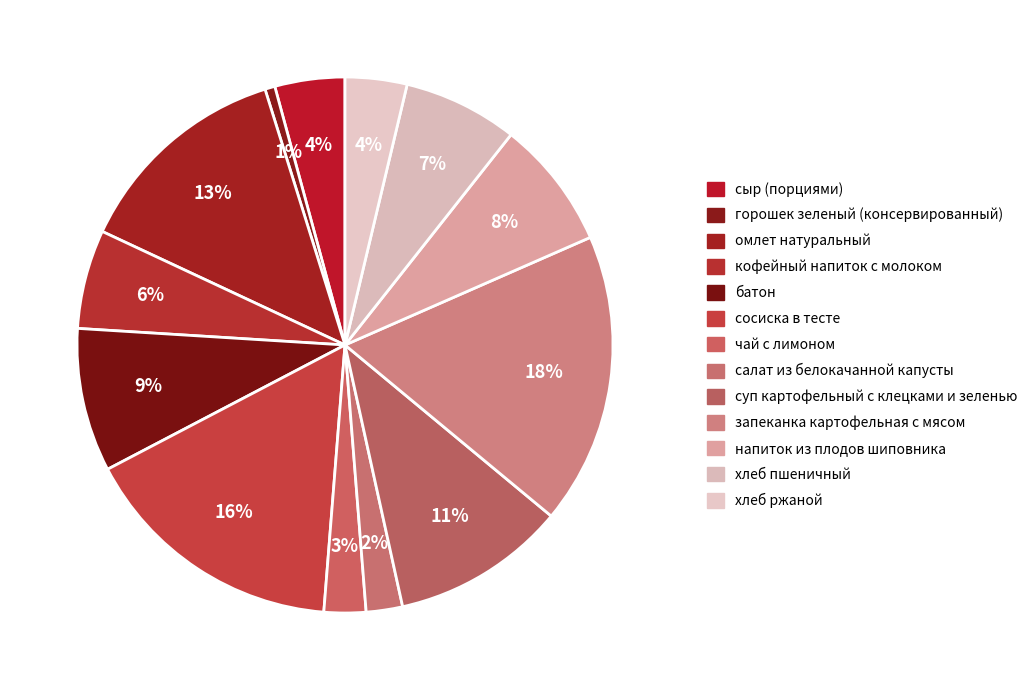

To the nearest percent, what is the average slice percentage?

8%